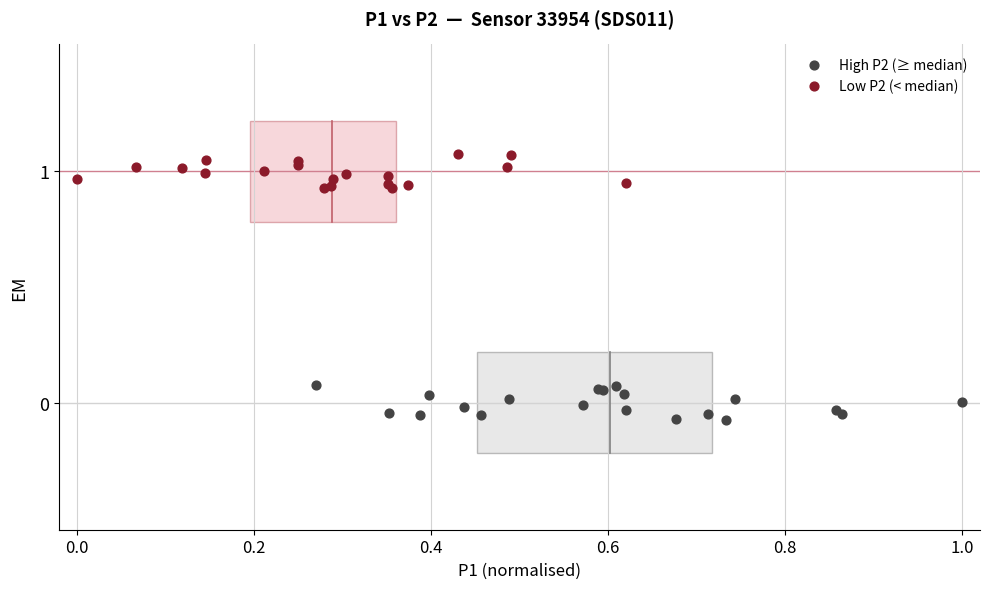

Which series contains the lowest Y value?

High P2 (≥ median)